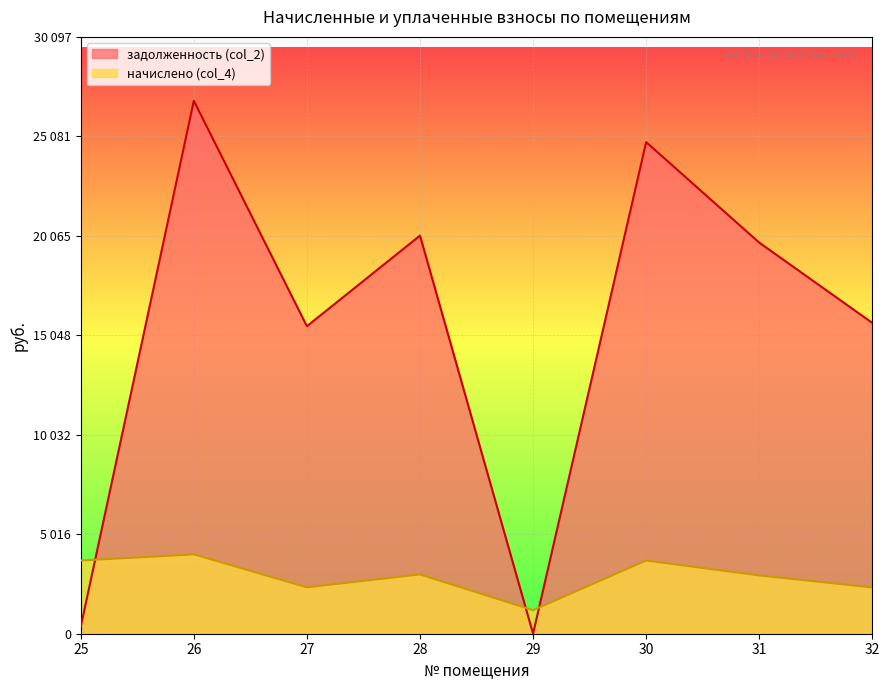

Where is the first local maximum for начислено (col_4)?

26